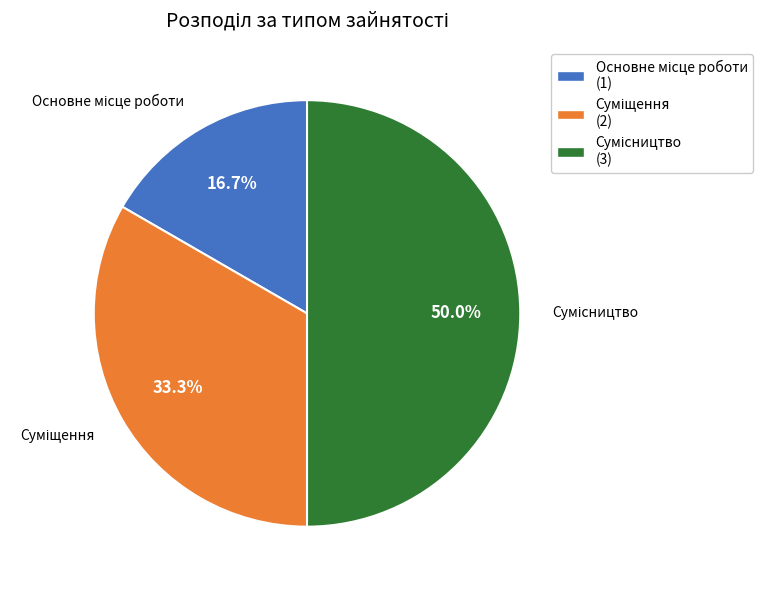

Between Основне місце роботи and Сумісництво, which is larger?

Сумісництво